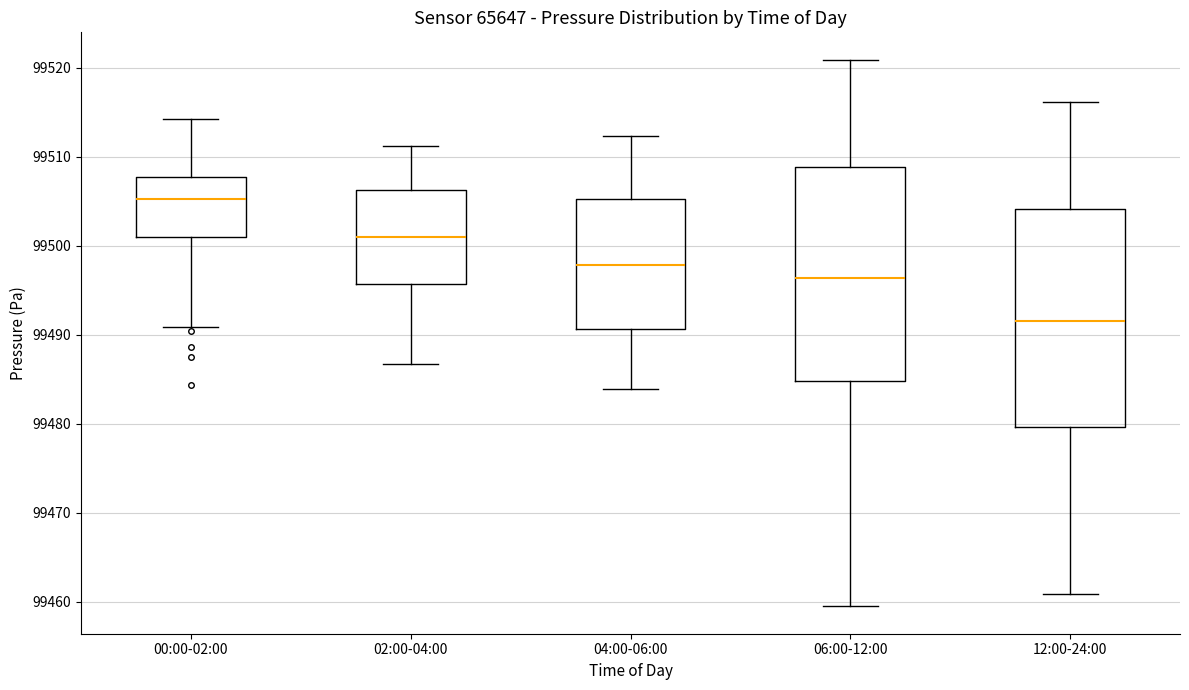

Which box has the highest median line?

00:00-02:00